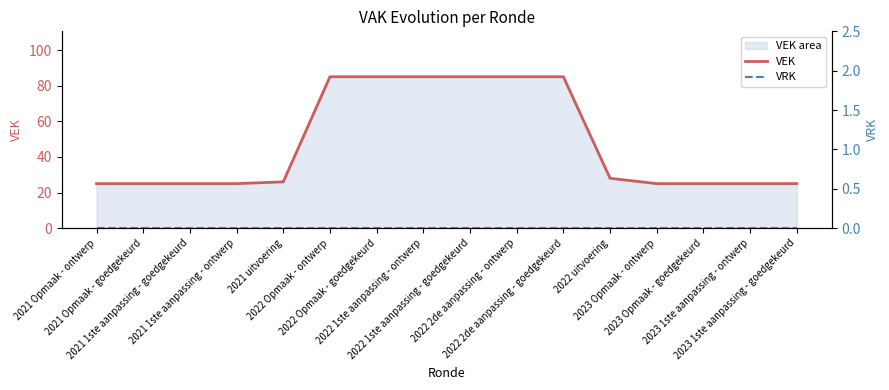

At which category is the sum across all series the highest?

2022 Opmaak - ontwerp